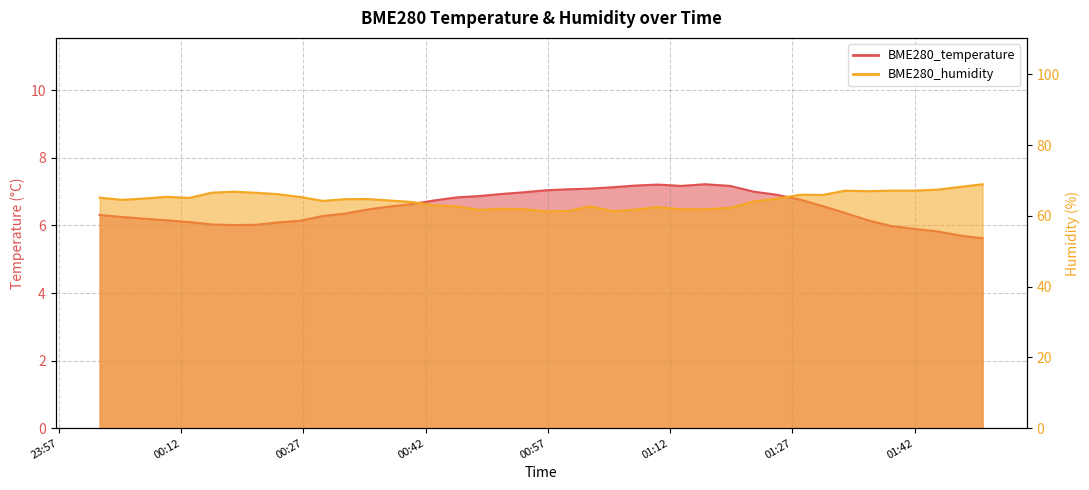

Reading left to right, extract all data points from this chart.

BME280_temperature: 6.3	6.2	6.2	6.2	6.1	6.0	6.0	6.0	6.1	6.1	6.3	6.3	6.5	6.6	6.6	6.7	6.8	6.9	6.9	7.0	7.0	7.1	7.1	7.1	7.2	7.2	7.2	7.2	7.2	7.0	6.9	6.8	6.6	6.4	6.2	6.0	5.9	5.8	5.7	5.6
BME280_humidity: 65.1	64.5	64.9	65.4	65.0	66.5	66.8	66.5	66.1	65.3	64.2	64.7	64.7	64.3	63.9	63.0	62.7	61.7	62.0	61.9	61.3	61.3	62.7	61.3	61.7	62.5	61.9	61.8	62.2	64.0	64.9	66.0	65.9	67.1	67.0	67.1	67.1	67.4	68.2	68.9